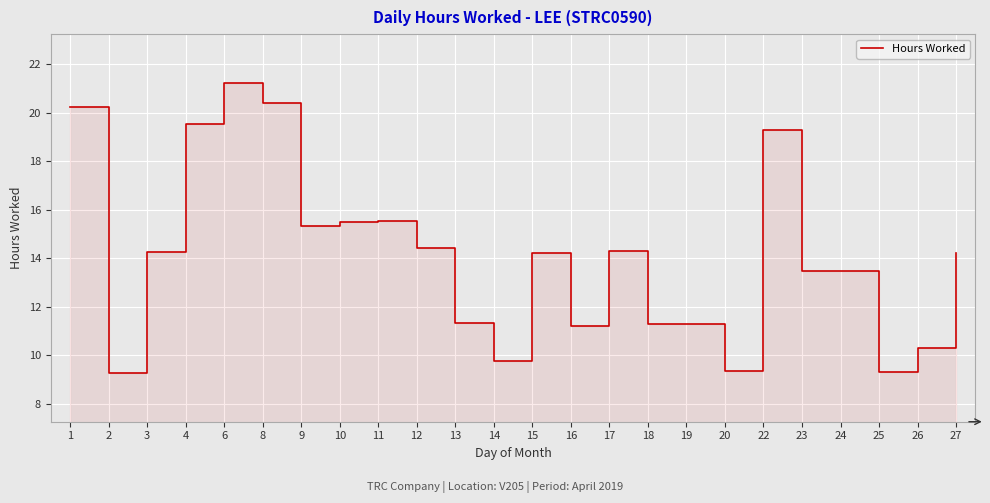

Which has a higher value, 14 or 23?

23